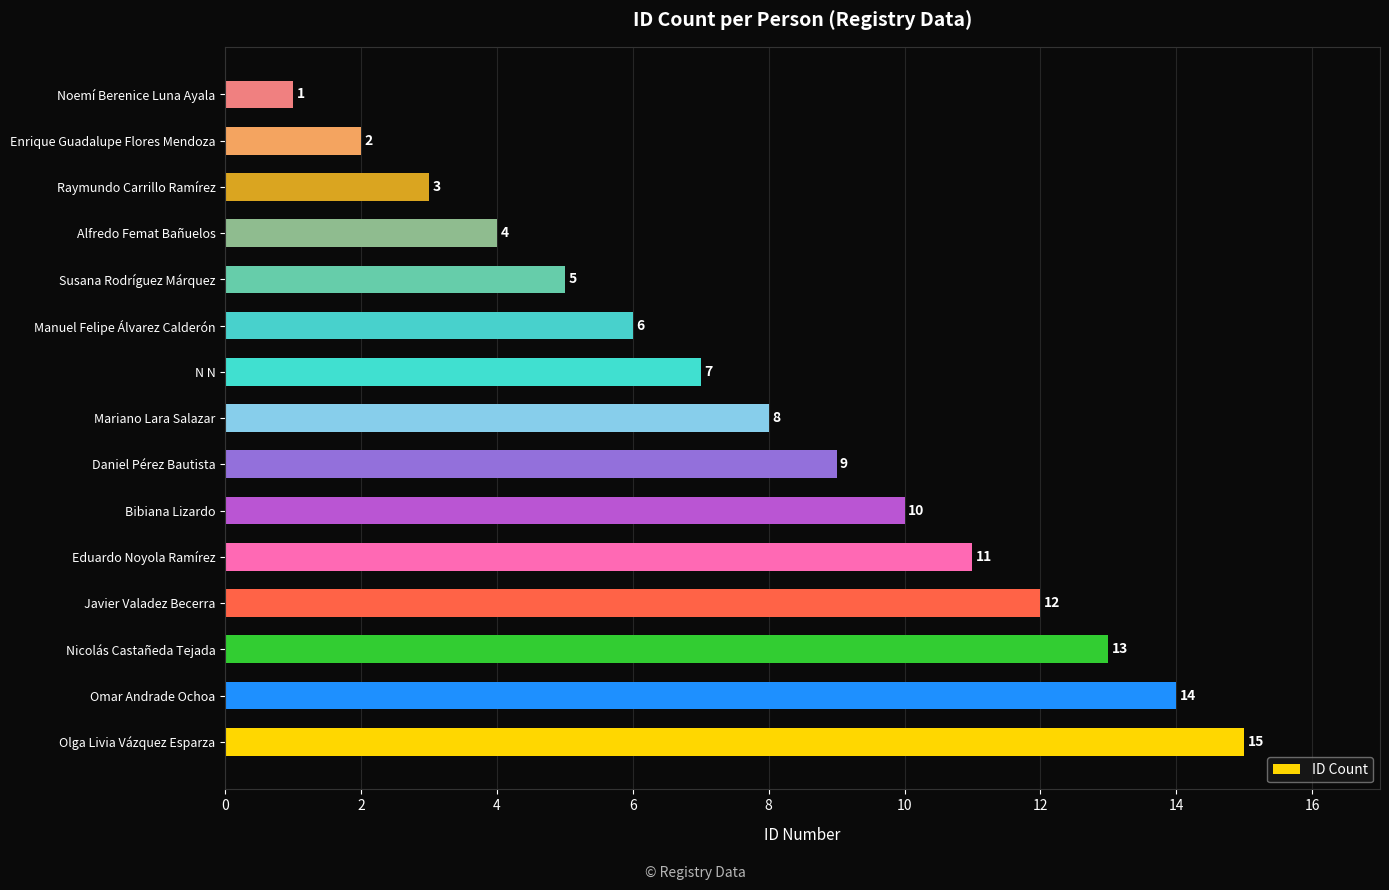

How many distinct data groups are displayed?

1